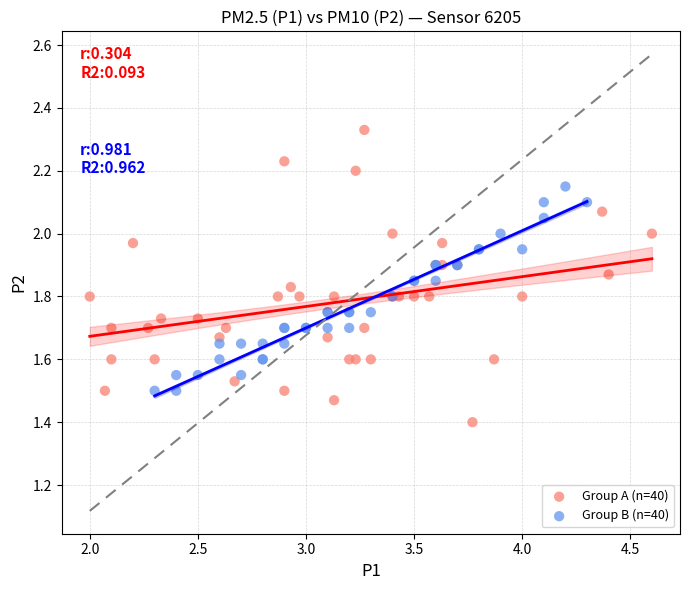

Which series contains the lowest Y value?

Group A (n=40)